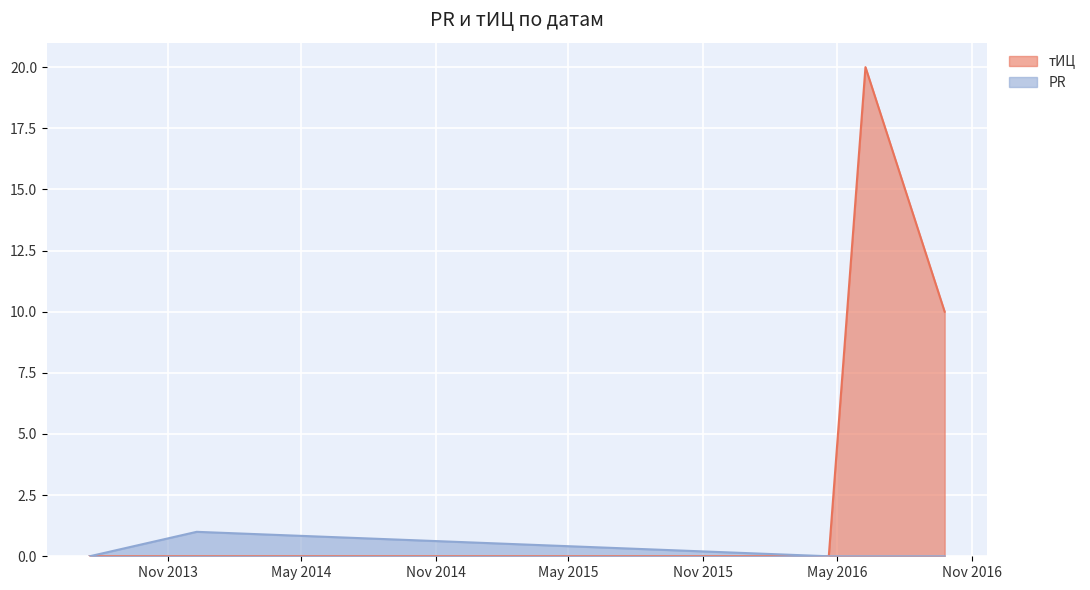

Which series changed the most between 2013-07-17 and 2016-04-20?

тИЦ